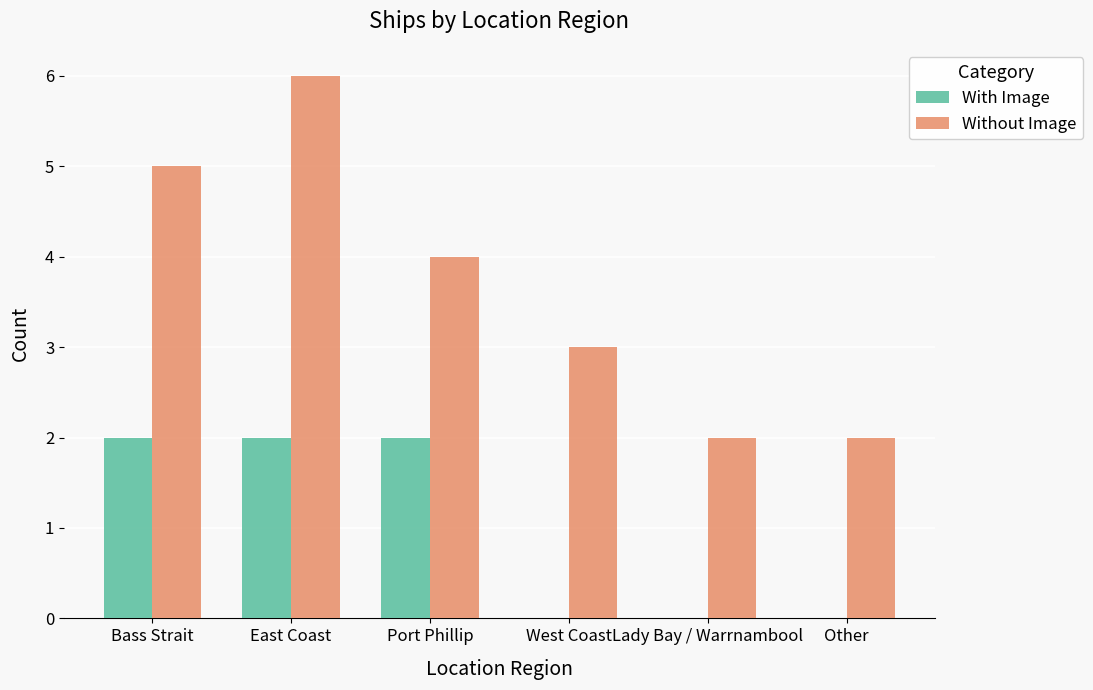

At which category does the chart reach its peak across all series?

East Coast